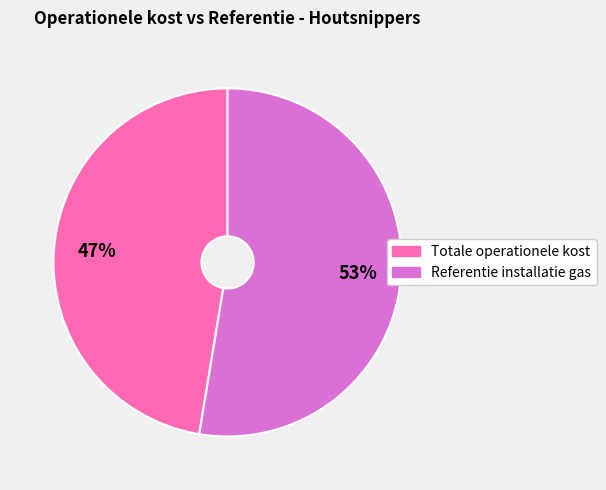

What is the smallest slice in the pie chart?

Totale operationele kost